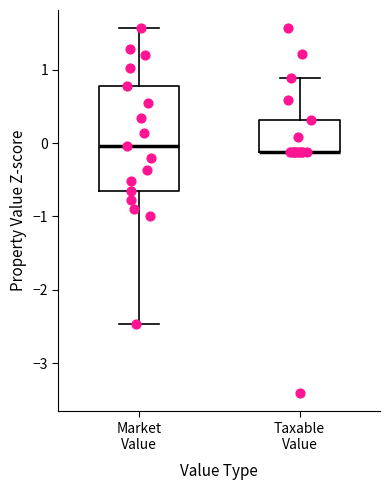

Which box is the tallest, from its lower edge to its upper edge?

Market Value